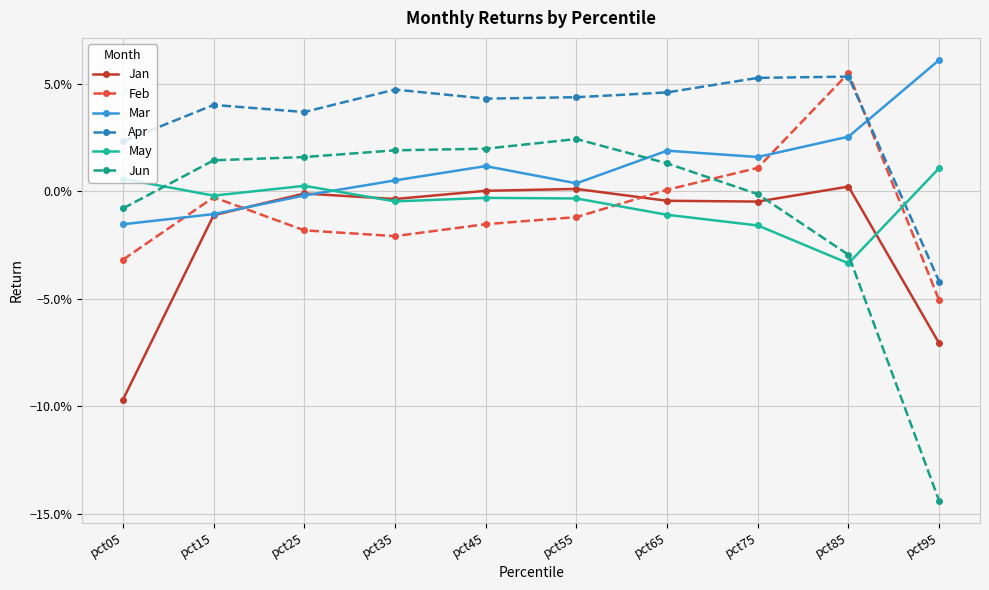

What is the difference between the highest and lowest values at pct65?

0.1